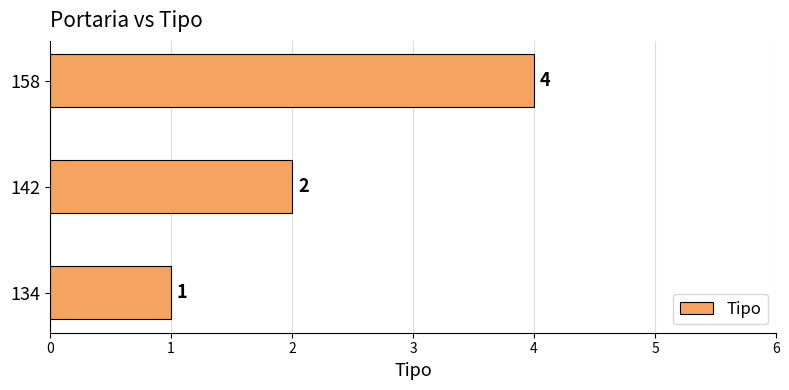

Are the bars horizontal?

Yes